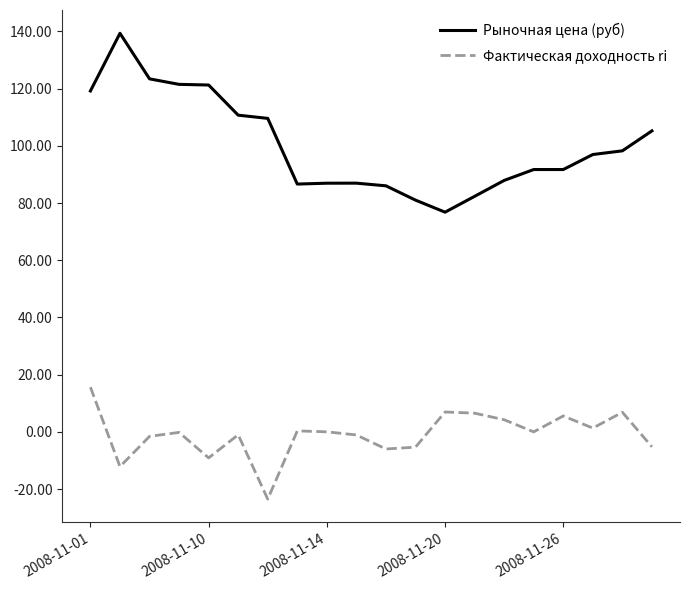

Rank the series by their maximum value, from highest to lowest.

Рыночная цена (руб), Фактическая доходность ri